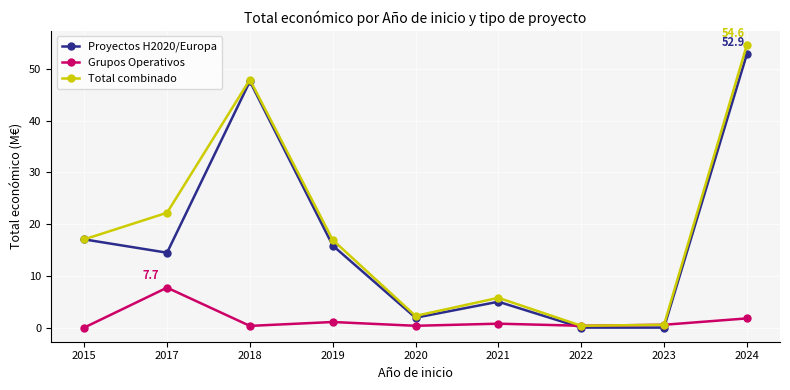

Which series has the largest total across all categories?

Total combinado